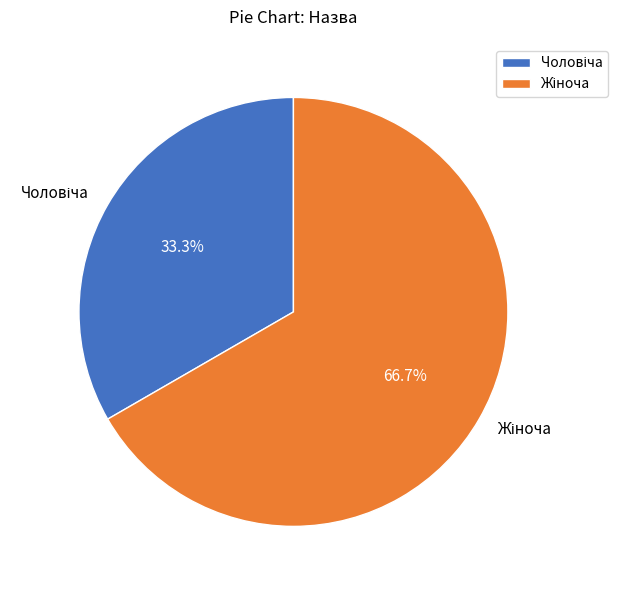

To the nearest percent, what is the difference between the largest and smallest slice percentages?

33%